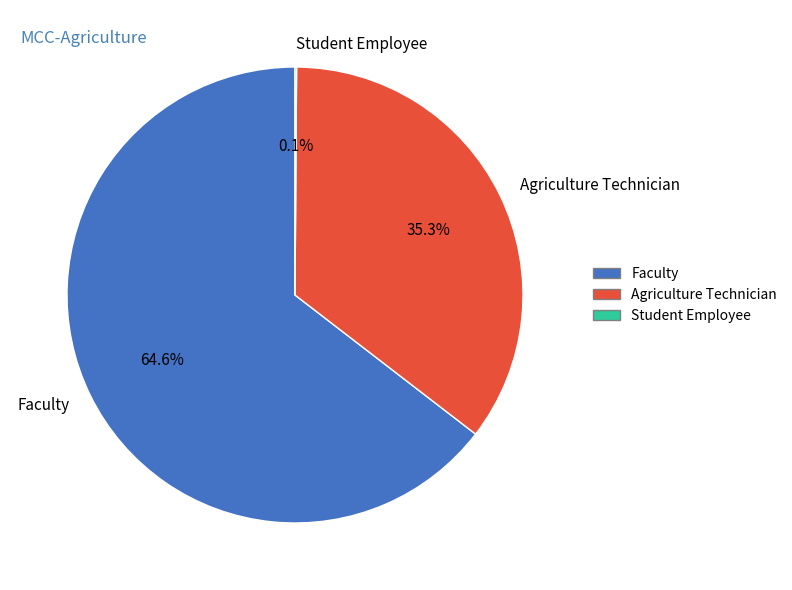

Which category has the biggest portion of the pie?

Faculty